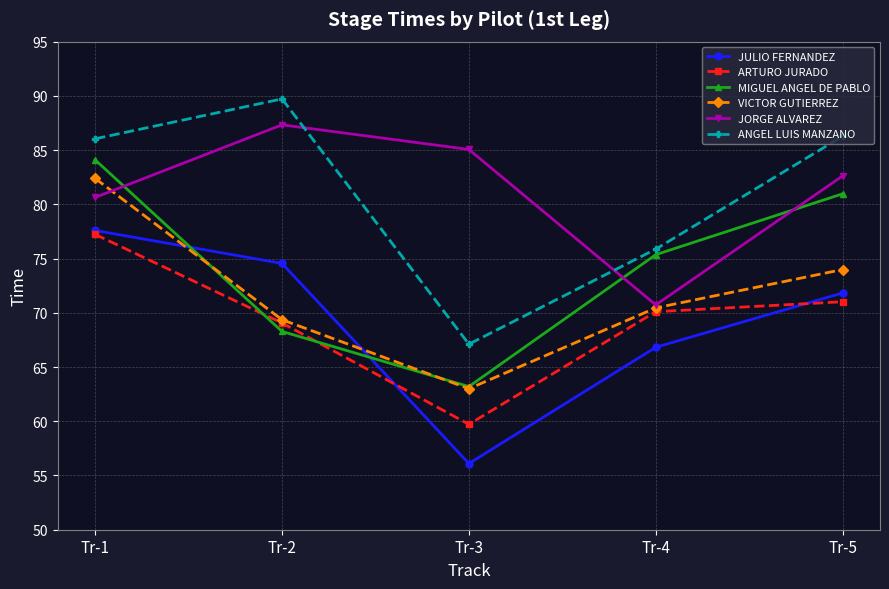

True or false: ANGEL LUIS MANZANO and JULIO FERNANDEZ cross at least once.

False